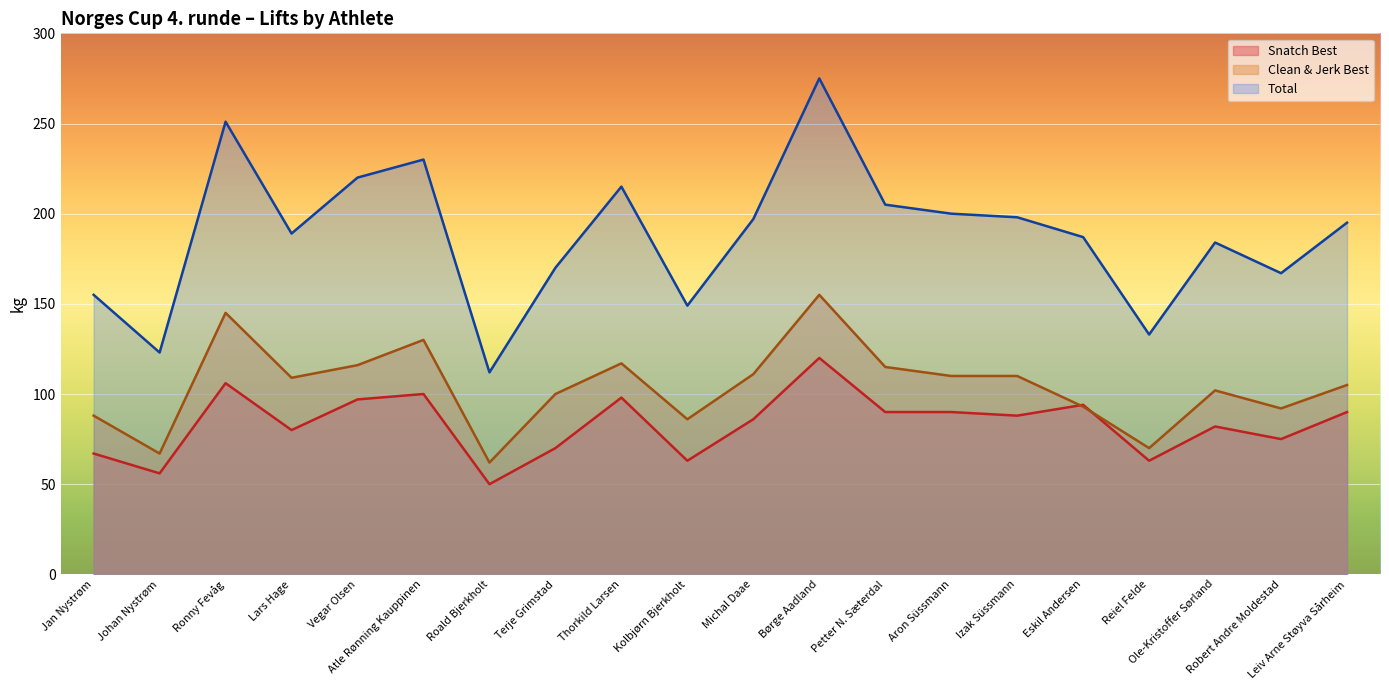

Is it true that Clean & Jerk Best equals 115 at Petter N. Sæterdal?

True